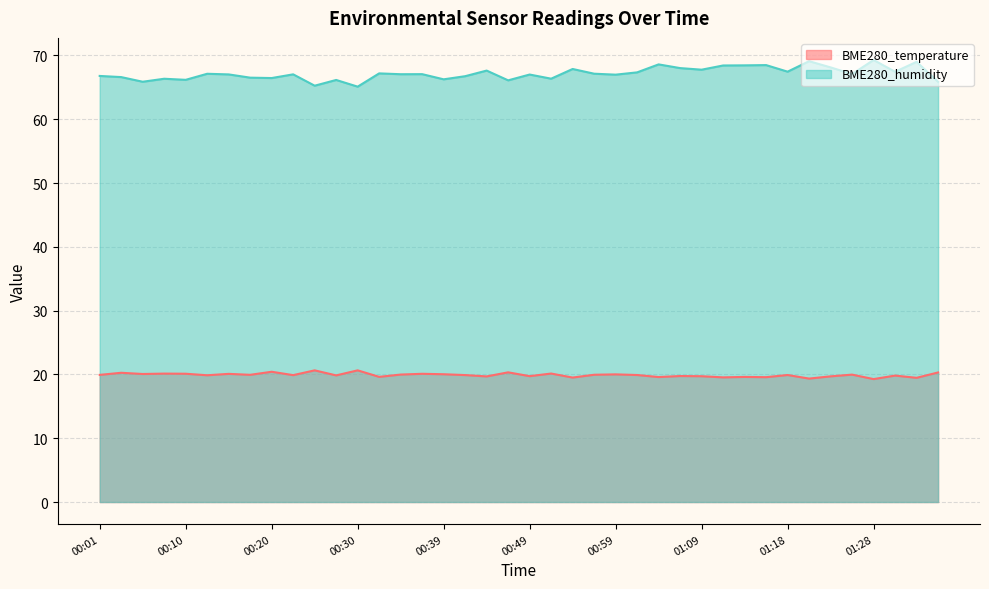

At which category does BME280_humidity reach its first local peak?

00:08